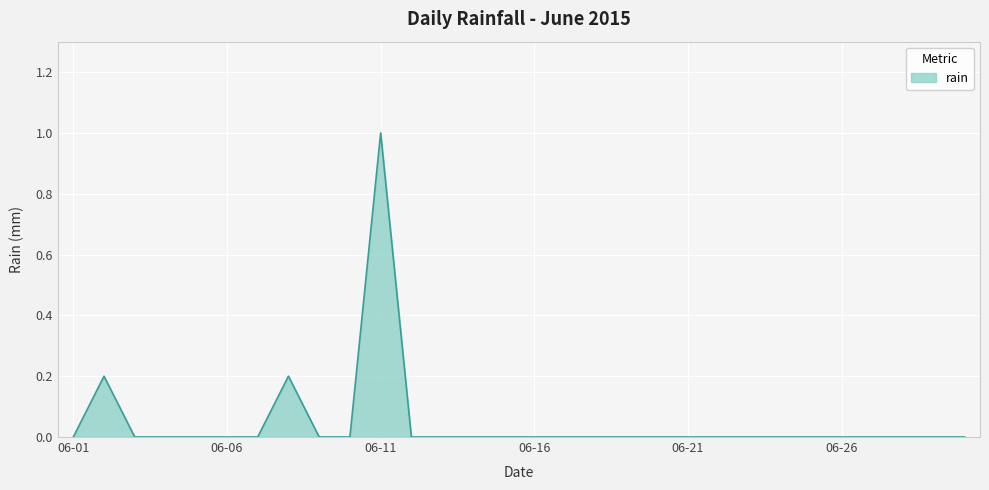

True or false: the data has more than 0 interior local peaks.

True